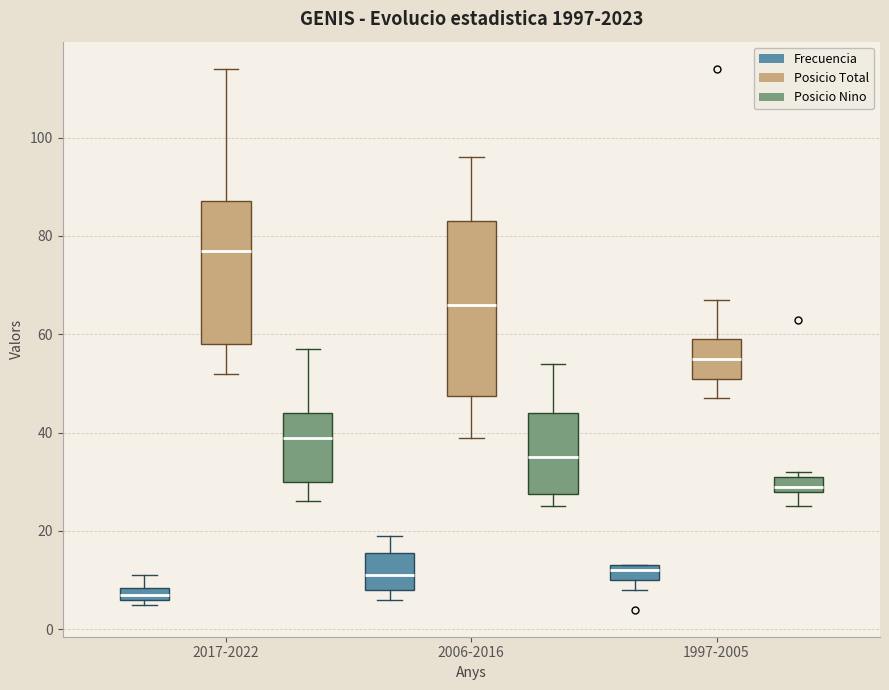

Which box's median line is the highest?

2017-2022 (Posicio Total)